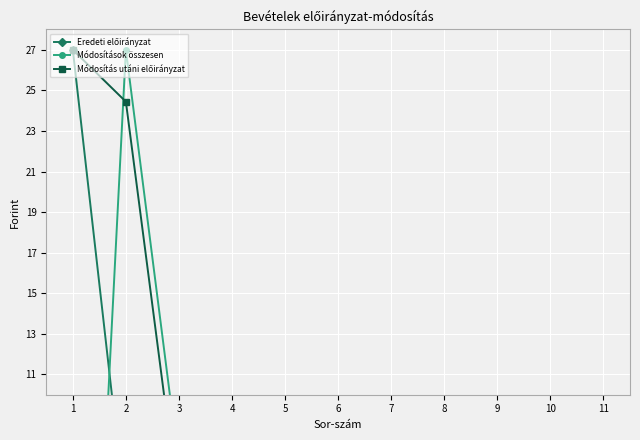

How many lines are shown in the chart?

3